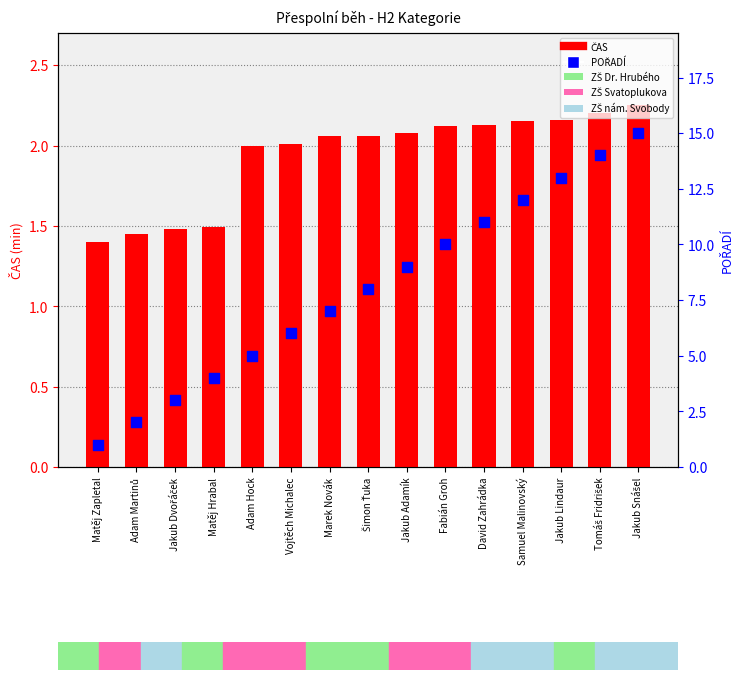

What is the total value across all series at Marek Novák?

9.1